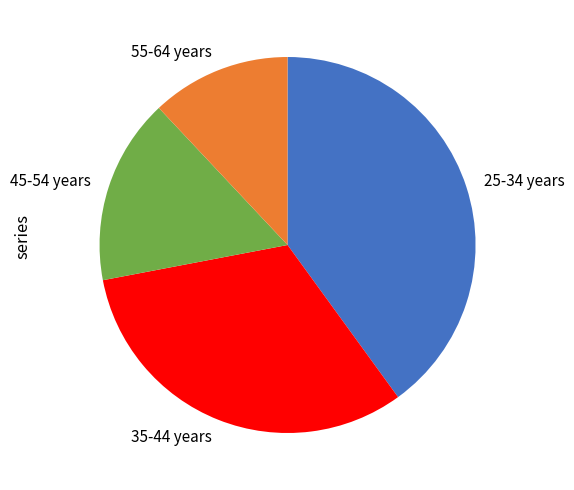

Which slice is the smallest?

55-64 years